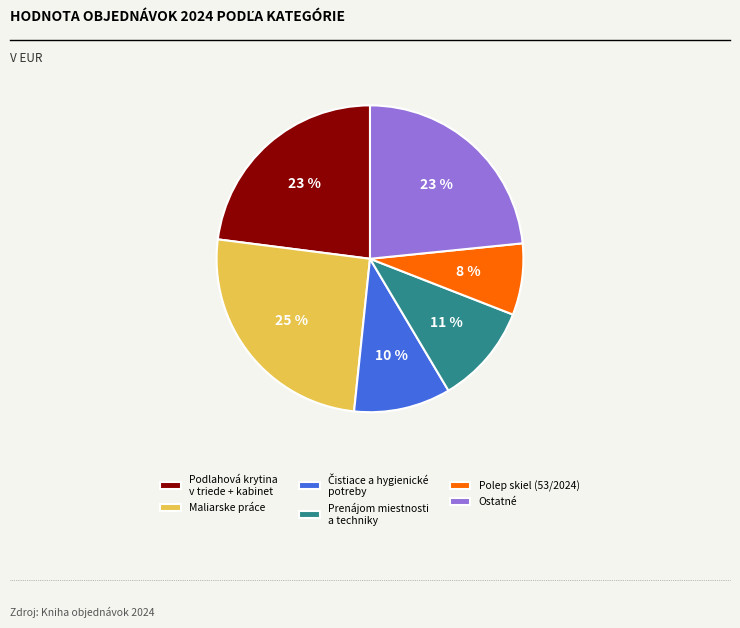

To the nearest percent, what is the difference between the Podlahová krytina v triede + kabinet and Polep skiel (53/2024) slice percentages?

15%